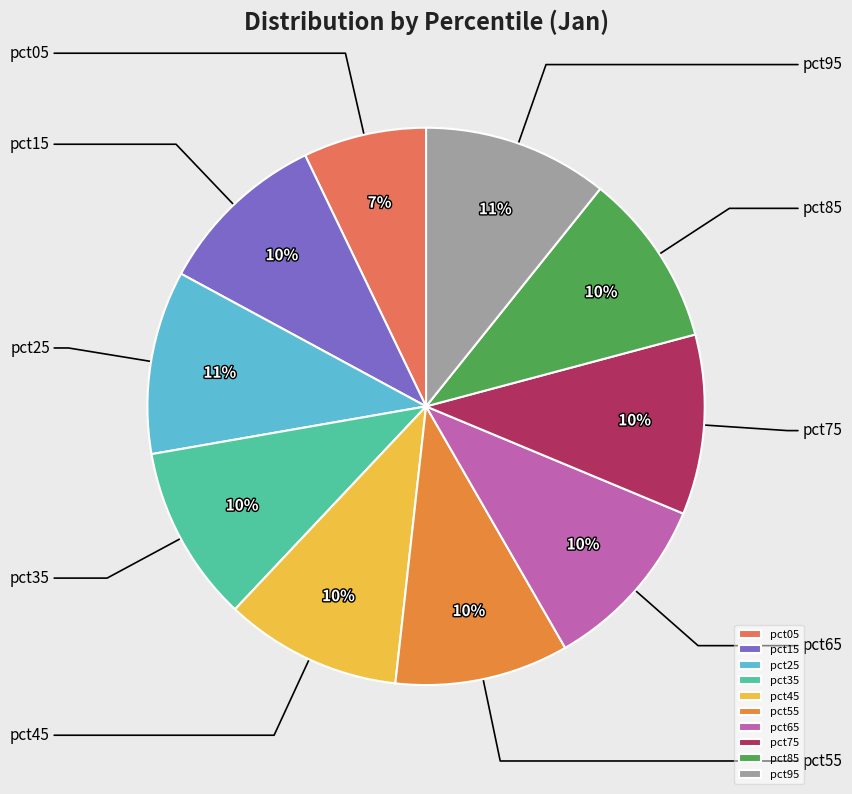

Which category has the smallest portion of the pie?

pct05